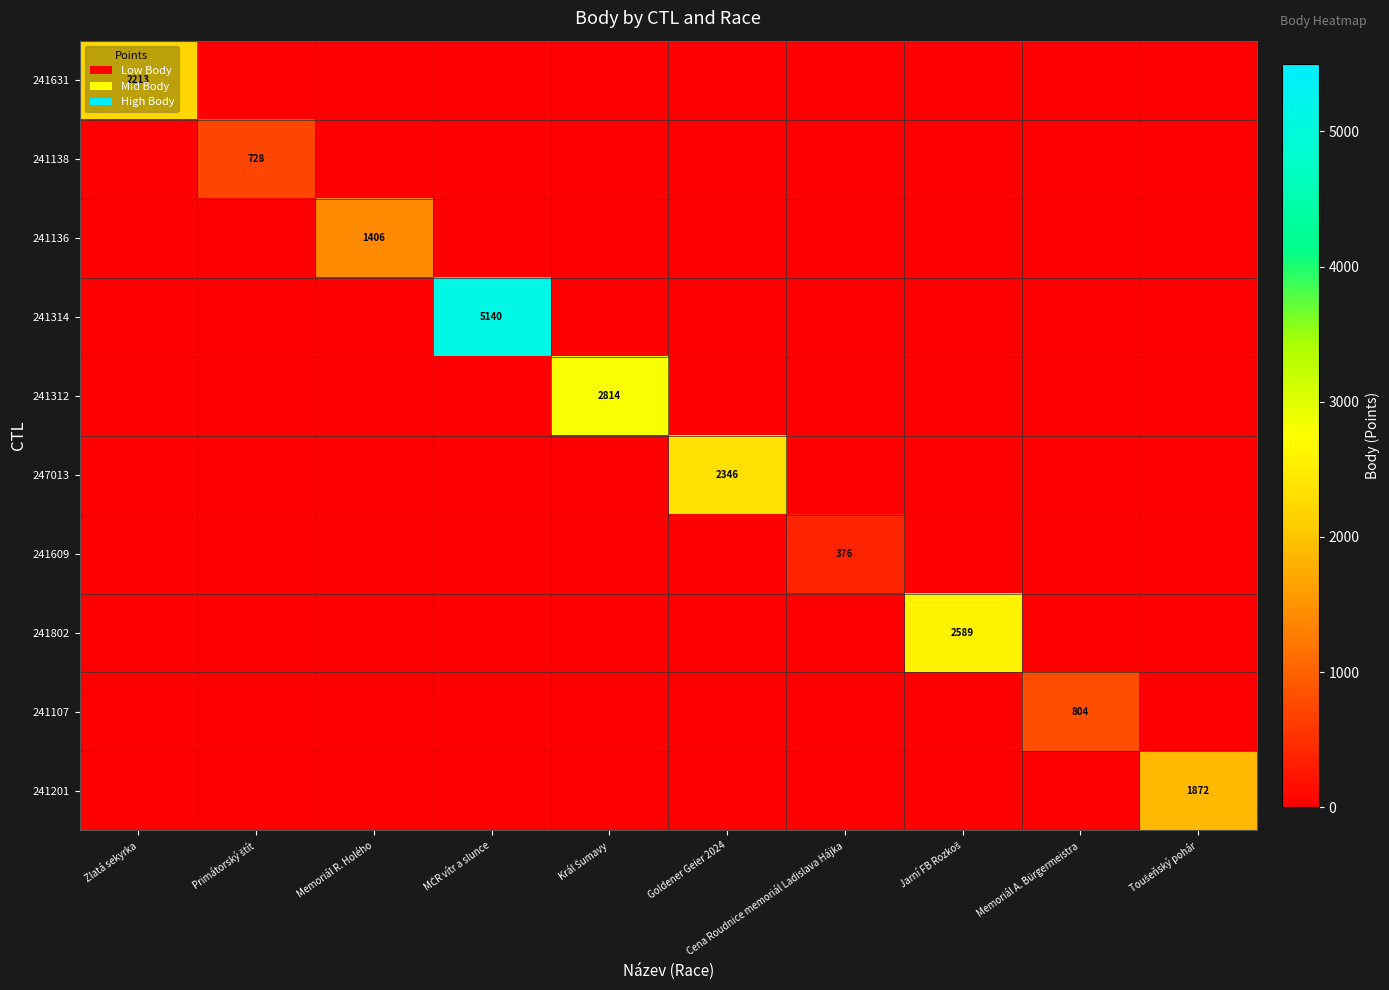

Is the value of 247013 at Jarní FB Rozkoš greater than the value of 241201 at MČR vítr a slunce?

No